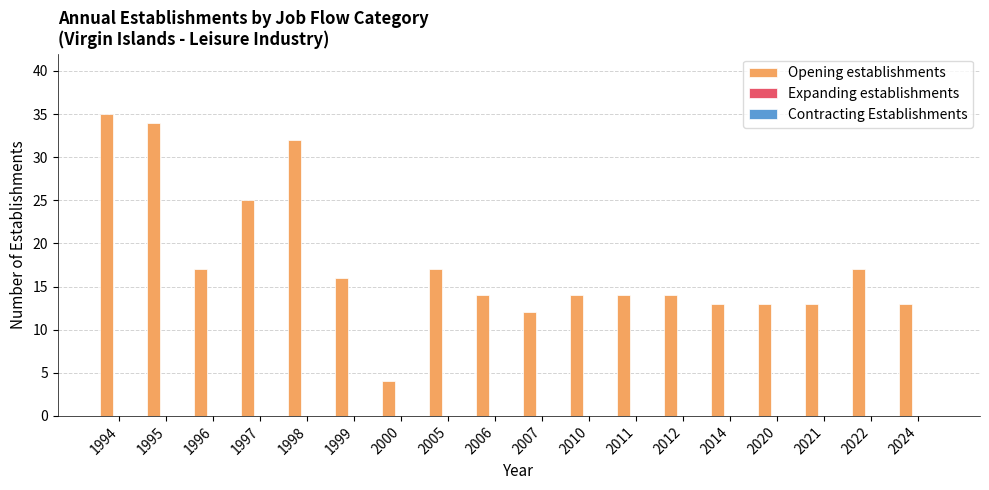

Reading left to right, transcribe all the data shown in this chart.

35	34	17	25	32	16	4	17	14	12	14	14	14	13	13	13	17	13